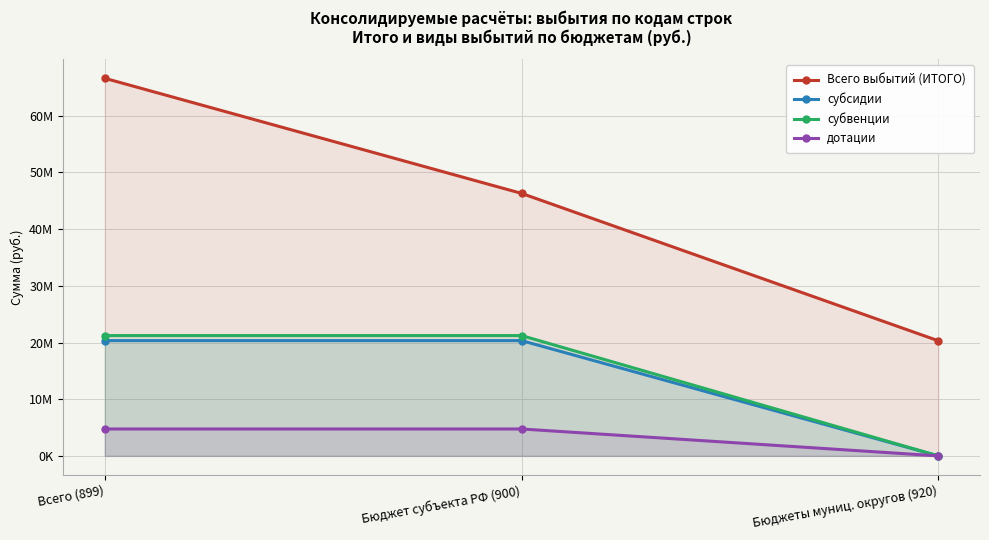

What is the average value of the субсидии series?

13556390.0